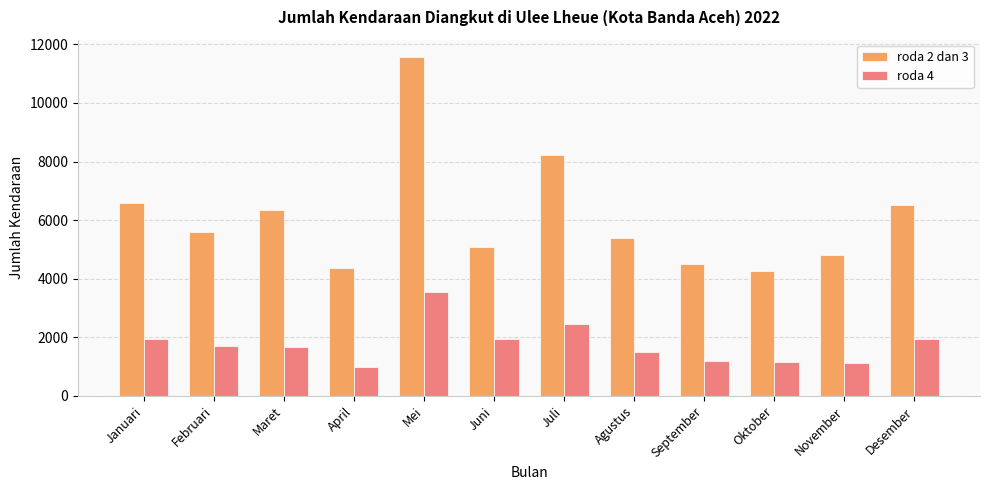

Where is roda 4 nearest to the value 2266?

Juli